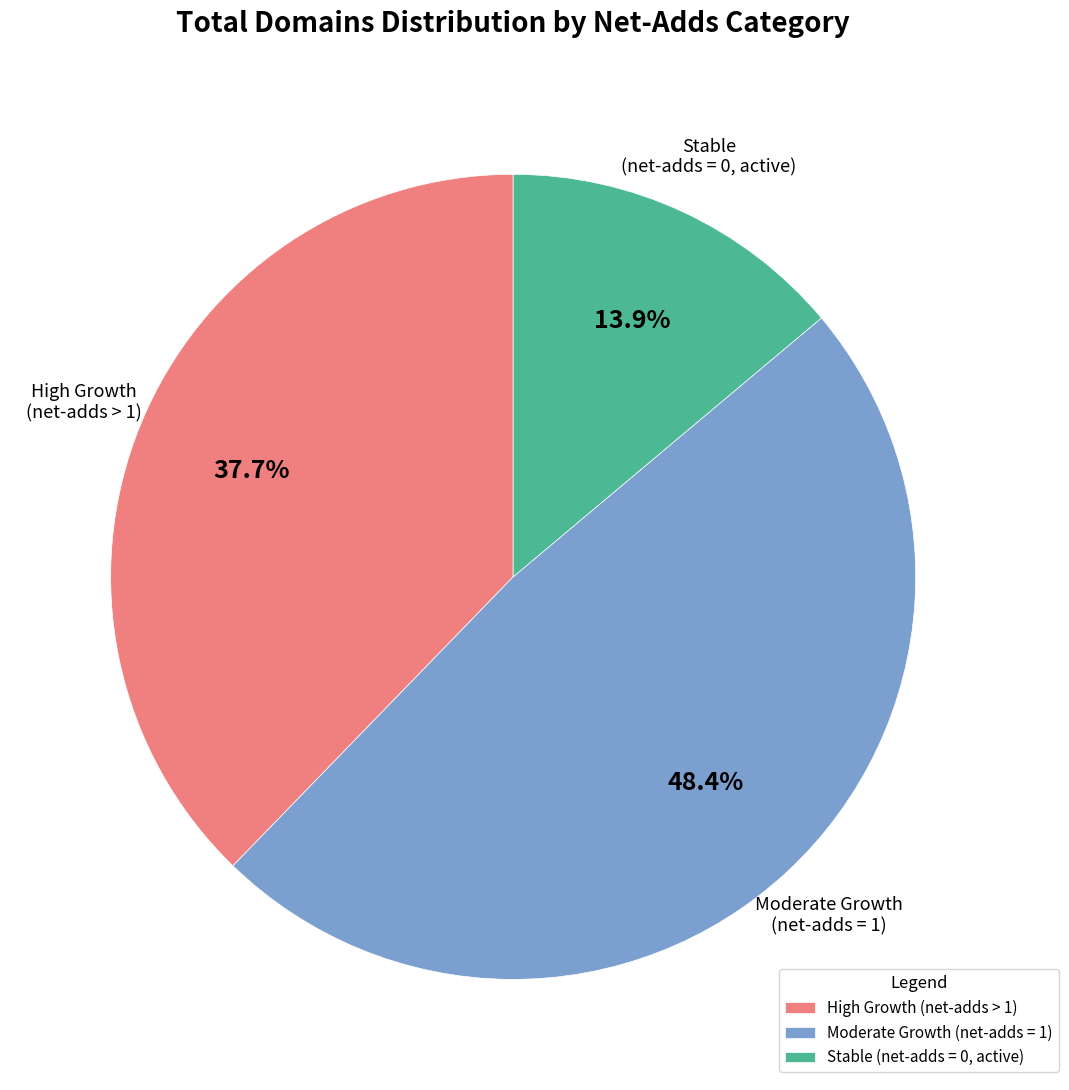

Is there any slice that represents more than half of the pie?

No